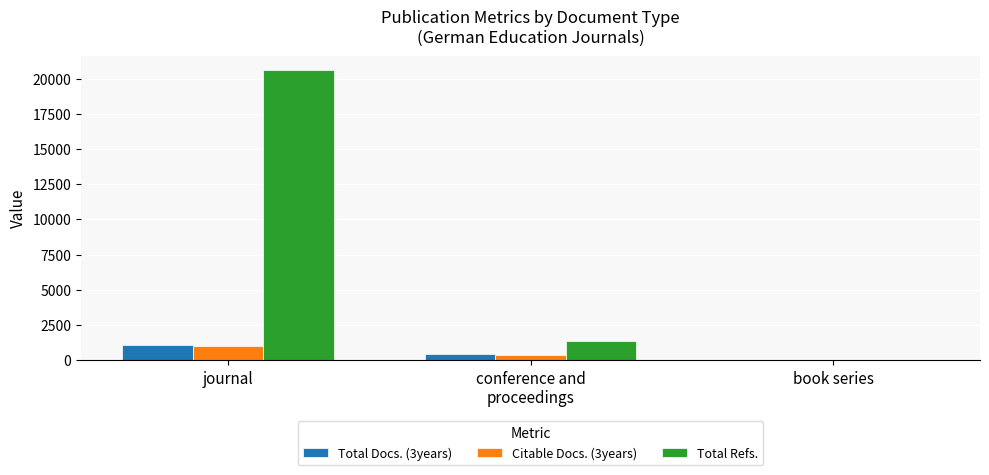

At which category is the sum across all series the highest?

journal